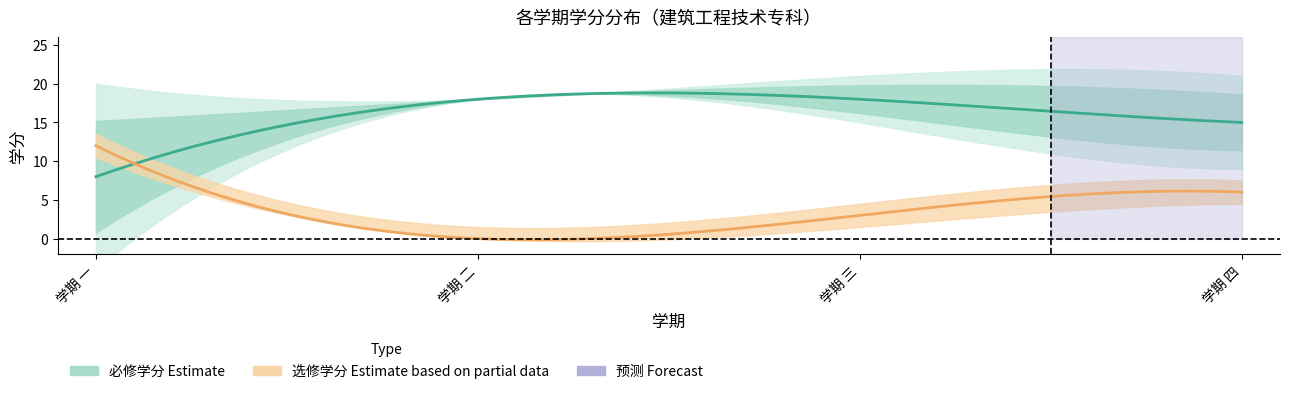

True or false: 选修_credits has more than 1 interior local peaks.

False